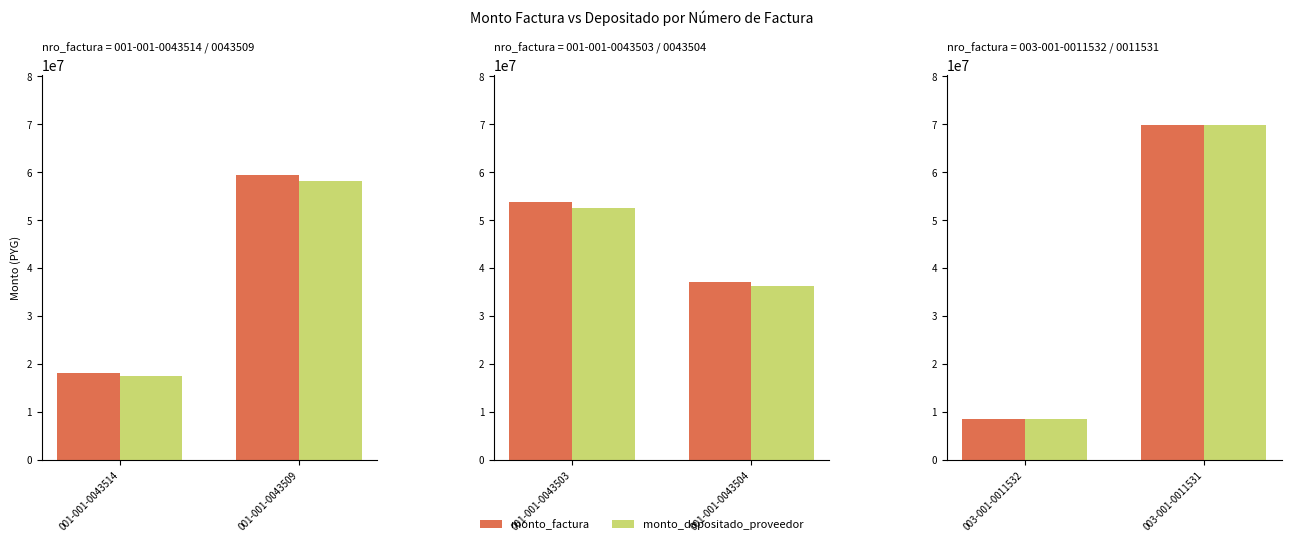

Is the value of monto_depositado_proveedor at 003-001-0011531 greater than the value of monto_factura at 003-001-0011531?

No